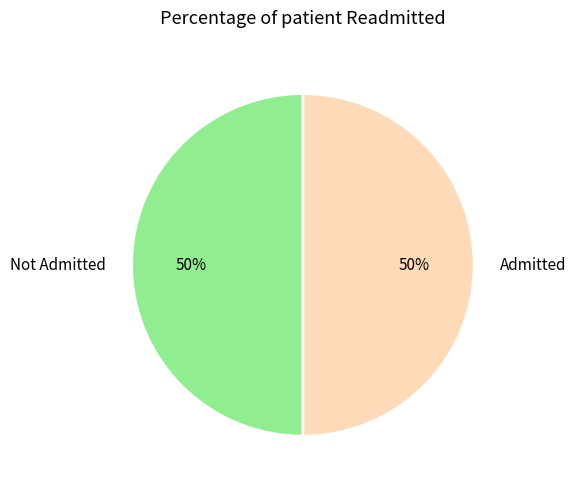

Is the sum of Admitted and Not Admitted greater than half?

Yes